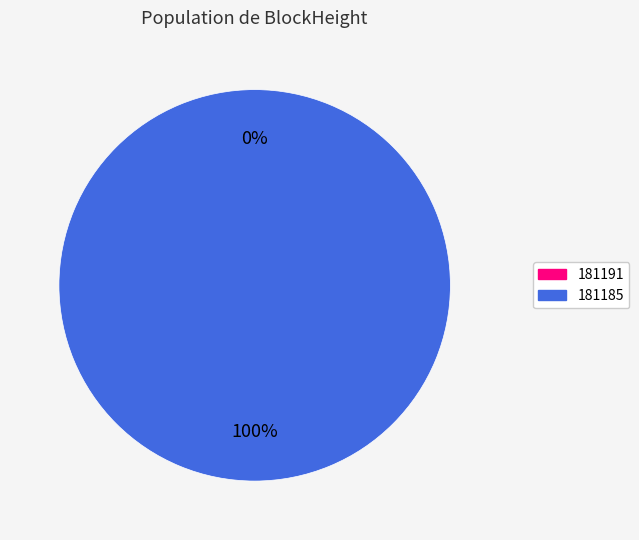

To the nearest percent, what is the difference between the 181185 and 181191 slice percentages?

100%